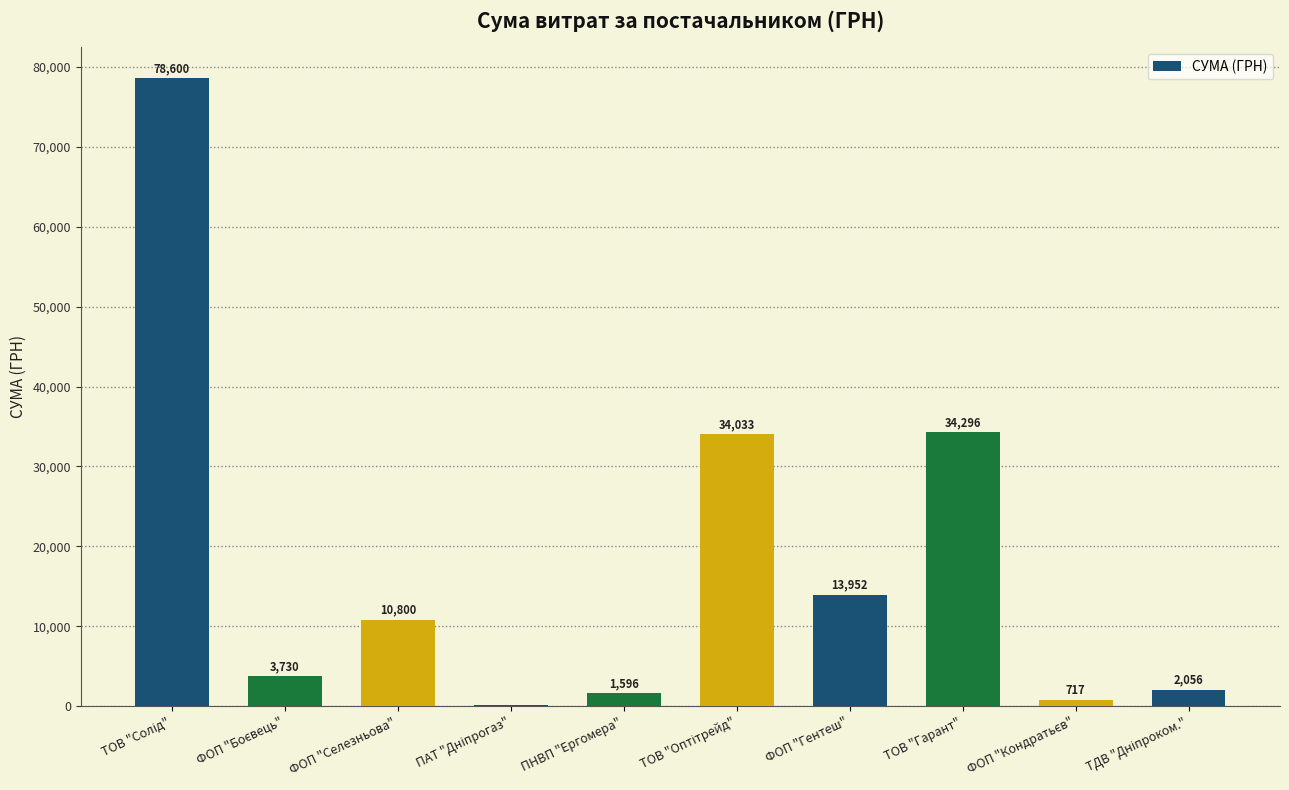

What is the maximum value shown in the chart?

78600.0